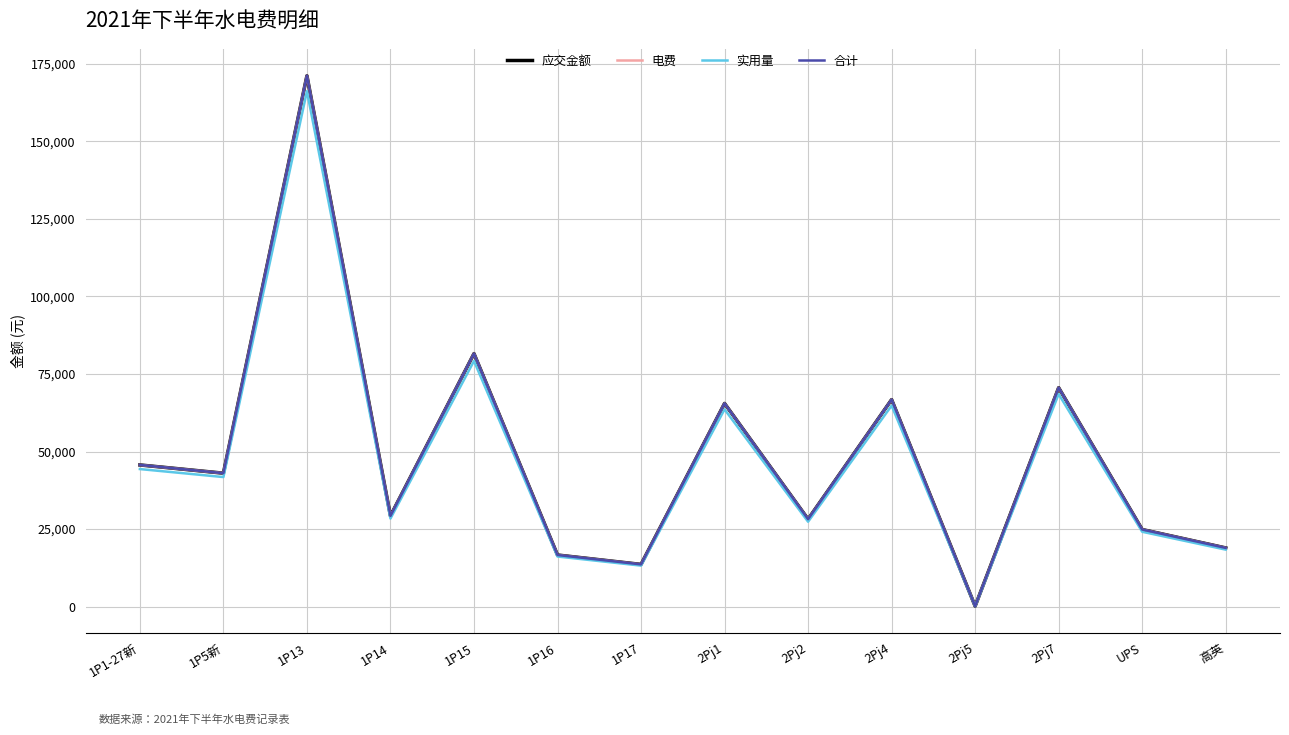

Where is the first local maximum for 实用量?

1P13